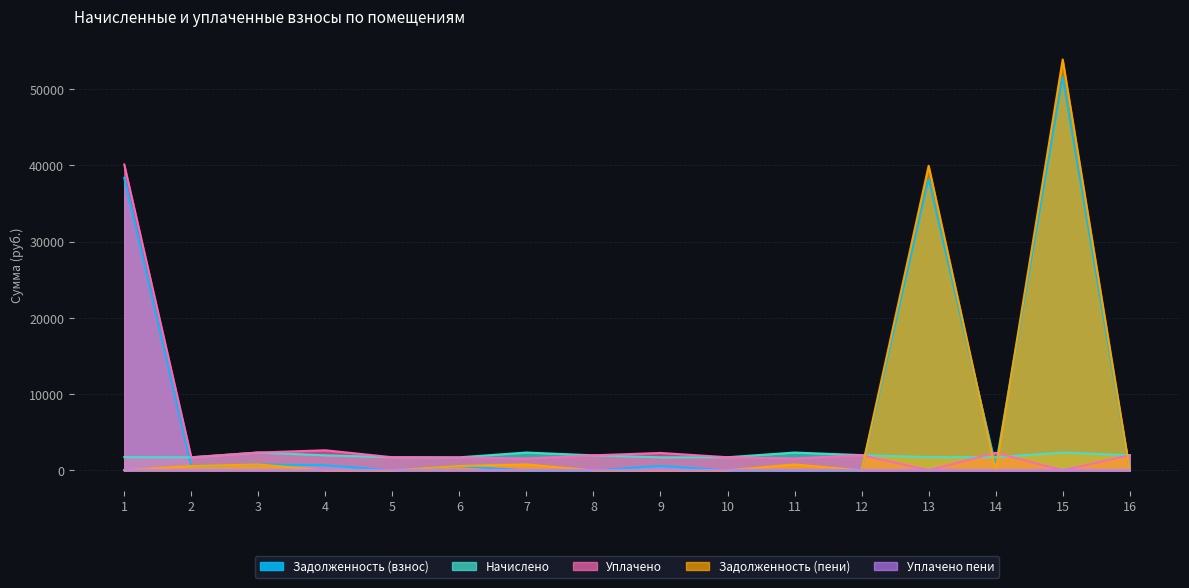

After their last crossing, which series has the higher values: Задолженность (взнос) or Начислено?

Начислено